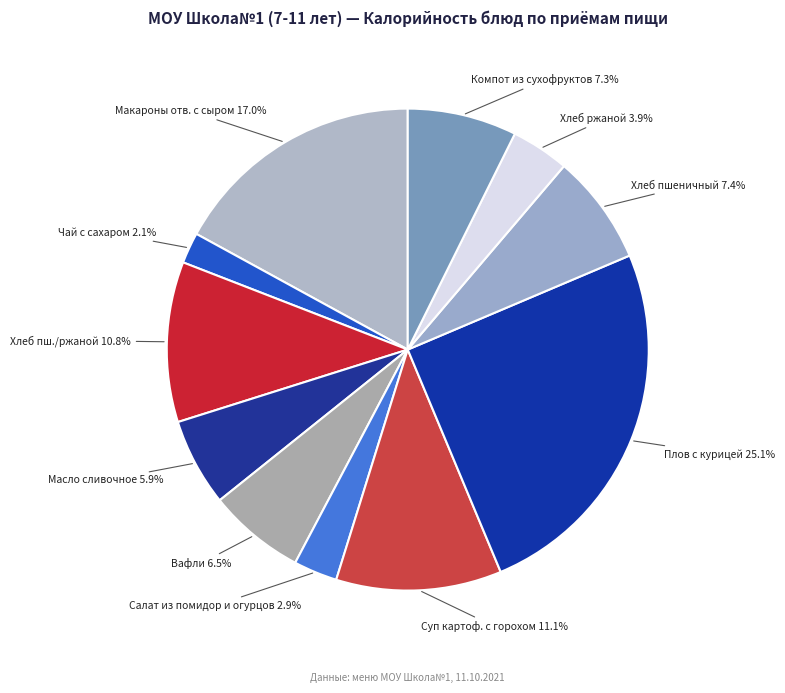

Is Салат из помидор и огурцов the majority of the pie?

No